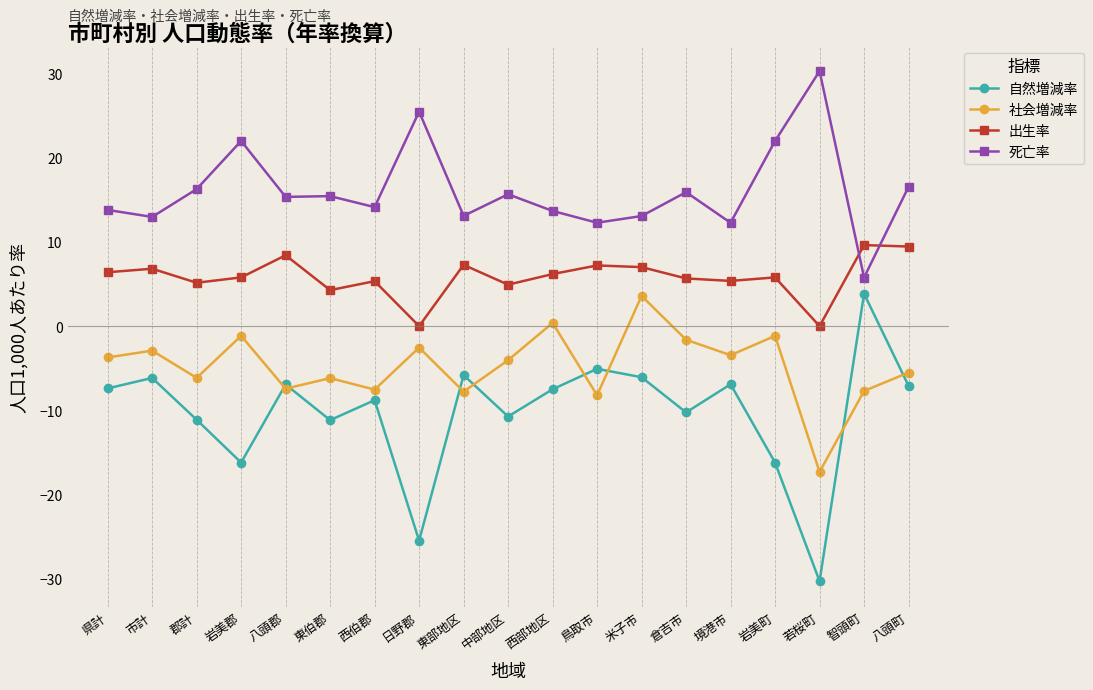

Rank the series by their average value, from lowest to highest.

自然増減率, 社会増減率, 出生率, 死亡率